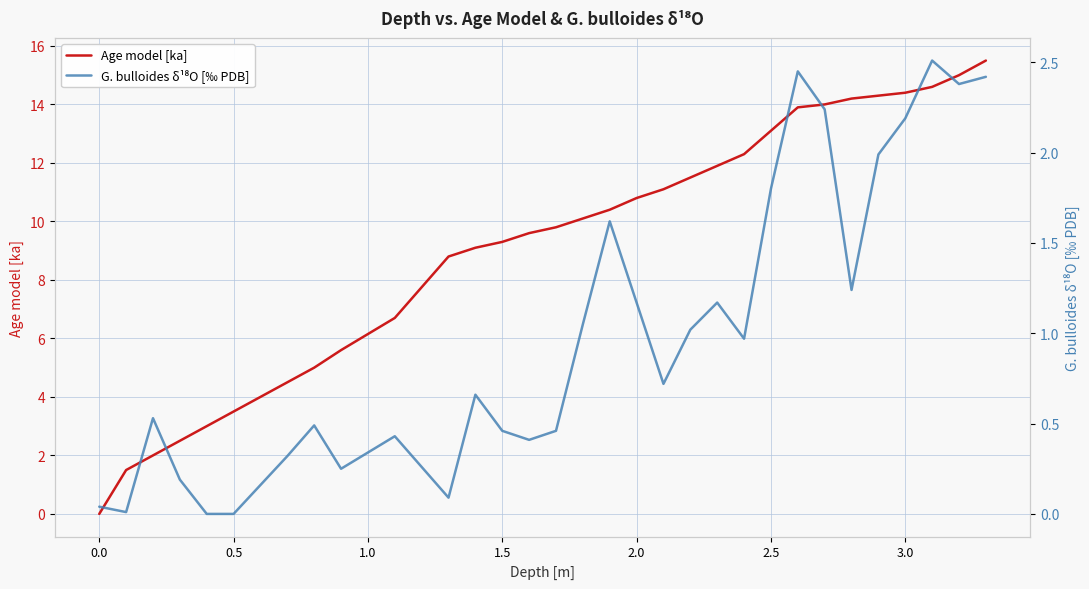

The Age model [ka] series shows 3.5 at 0.5. True or false?

True